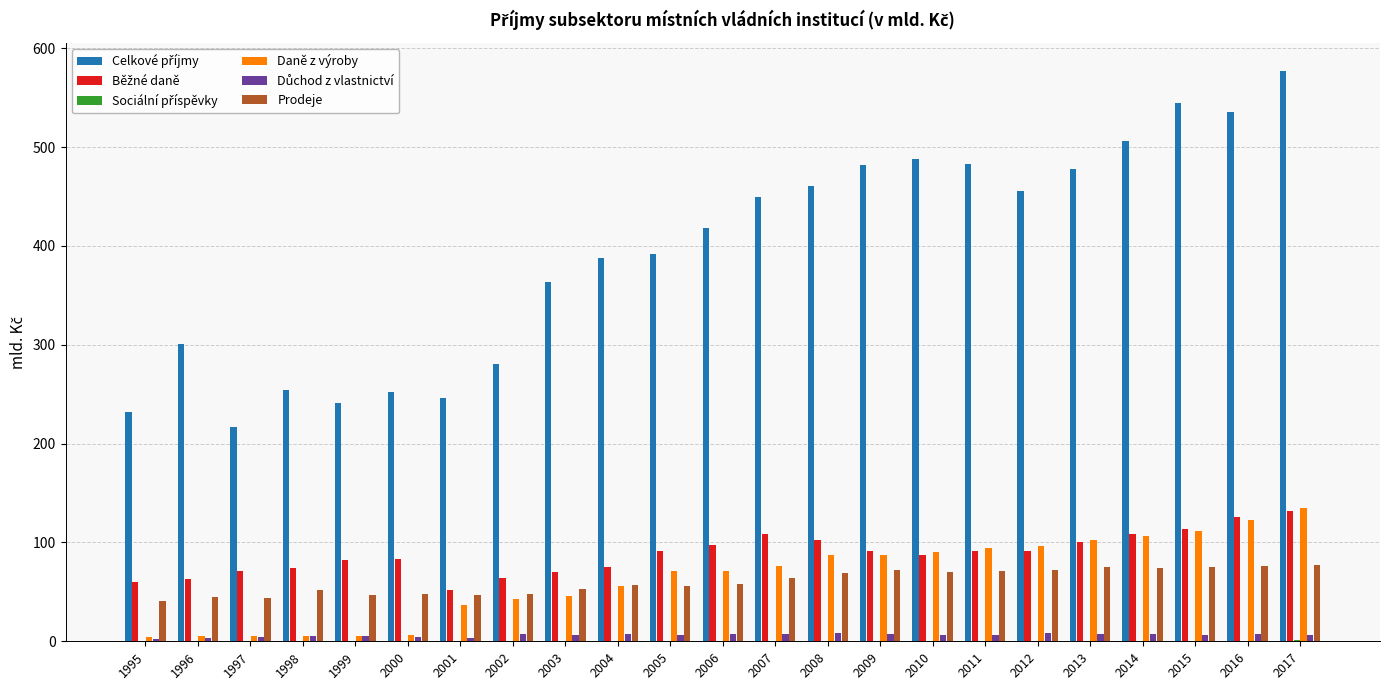

Is it true that Prodeje equals 53.0 at 2003?

True